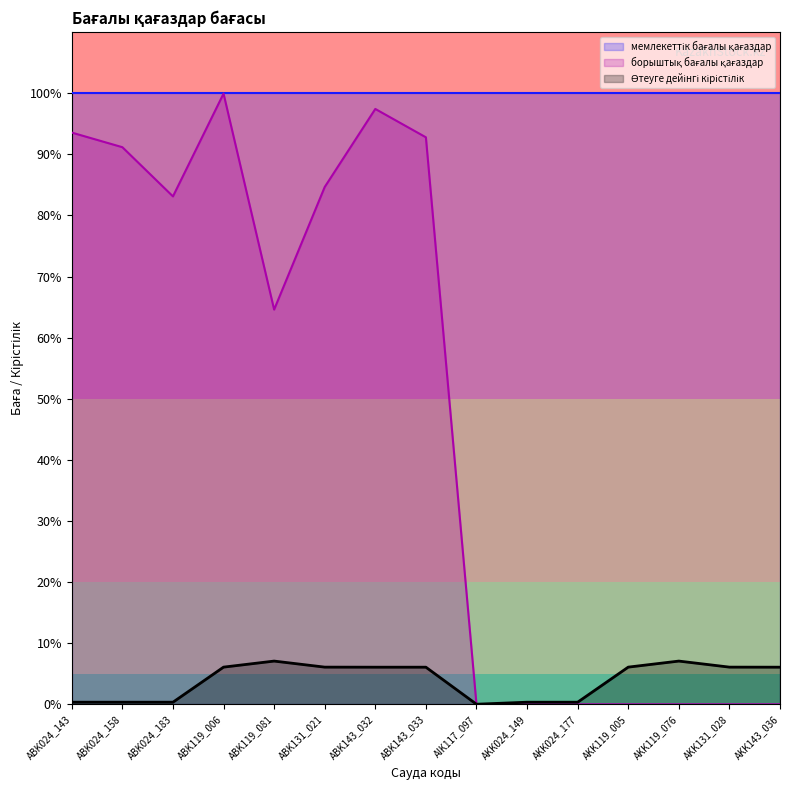

Reading left to right, transcribe all the data shown in this chart.

борыштық бағалы қағаздар: 93.6	91.2	83.1	99.9	64.6	84.7	97.4	92.8	0.0	0.0	0.0	0.0	0.0	0.0	0.0
Өтеуге дейінгі кірістілік: 0.3	0.3	0.3	6.1	7.1	6.1	6.1	6.1	0.0	0.3	0.3	6.1	7.1	6.1	6.1